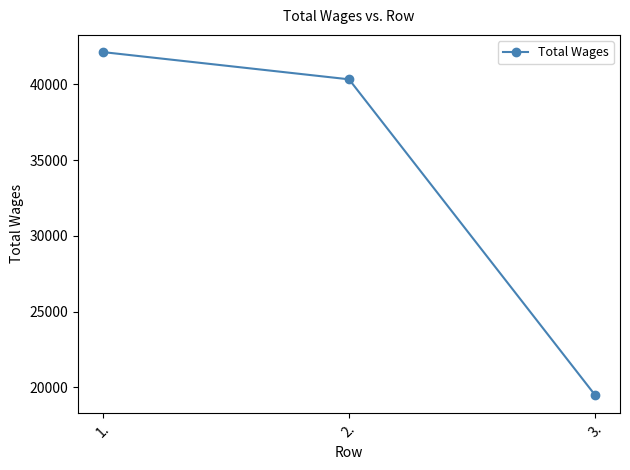

What is the sum of the values at 3. and 1.?

61604